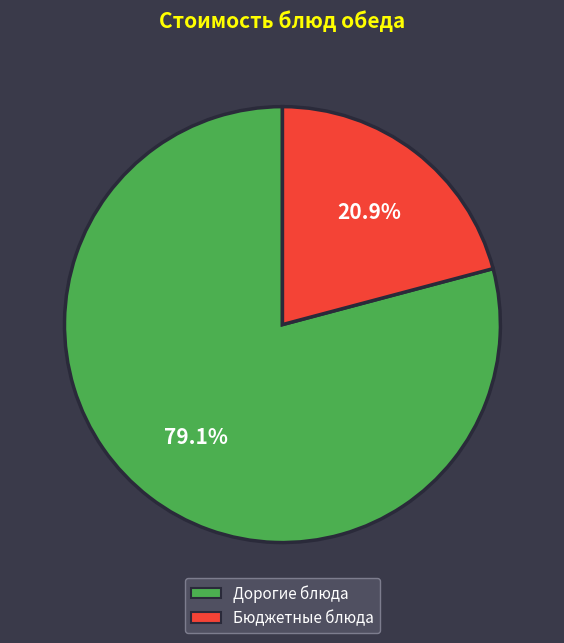

Is there any slice that represents more than half of the pie?

Yes